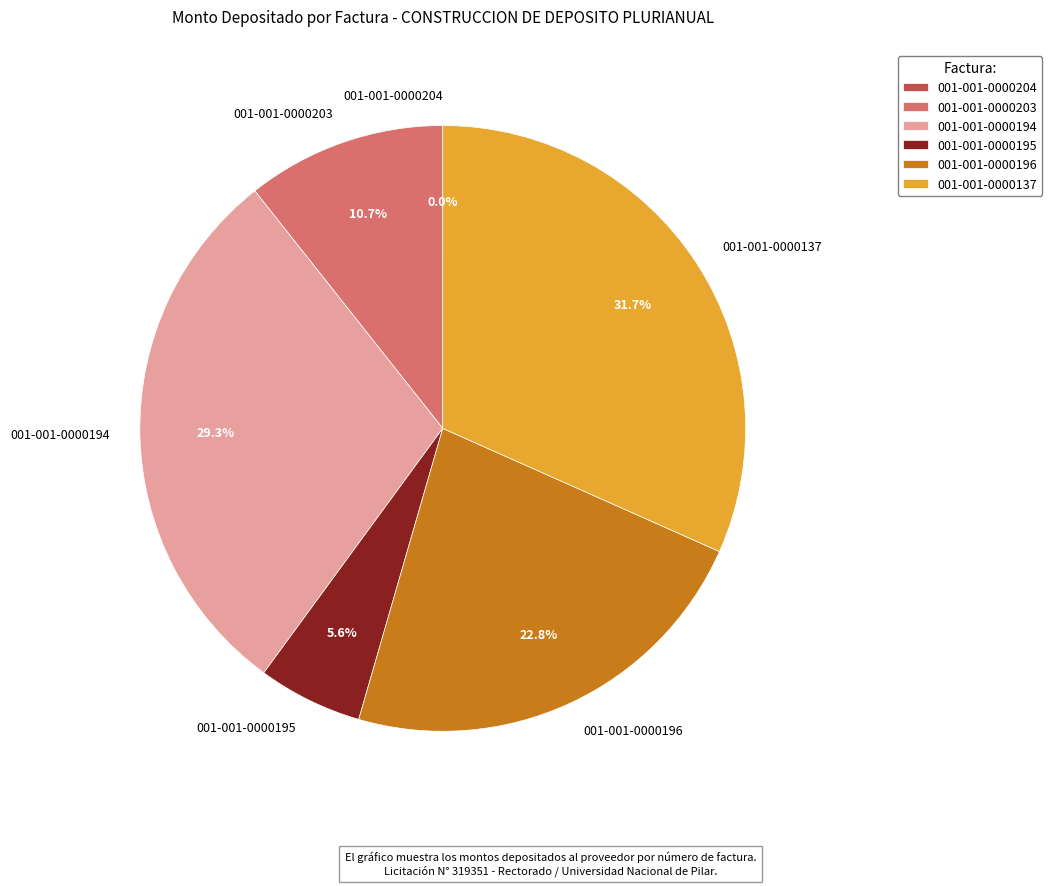

Is the sum of 001-001-0000196 and 001-001-0000137 greater than half?

Yes